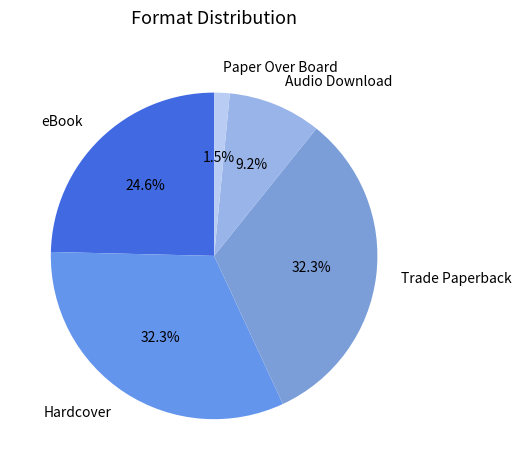

To the nearest percent, what is the combined percentage of Trade Paperback and Hardcover?

65%